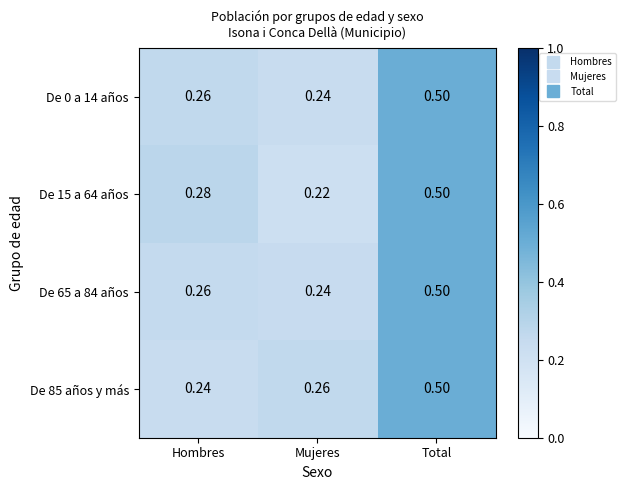

Is the value of De 85 años y más at Mujeres greater than the value of De 65 a 84 años at Mujeres?

Yes